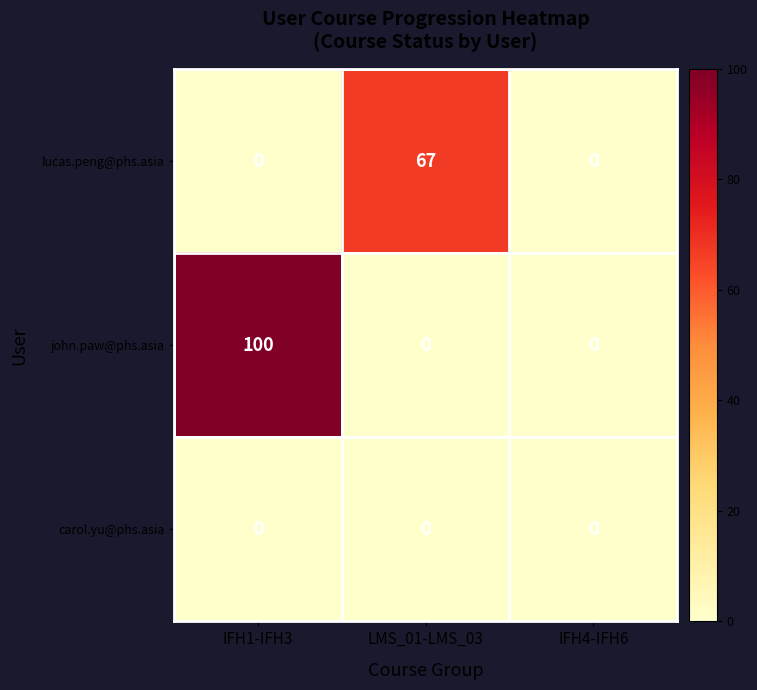

What is the total value across all series at LMS_01-LMS_03?

67